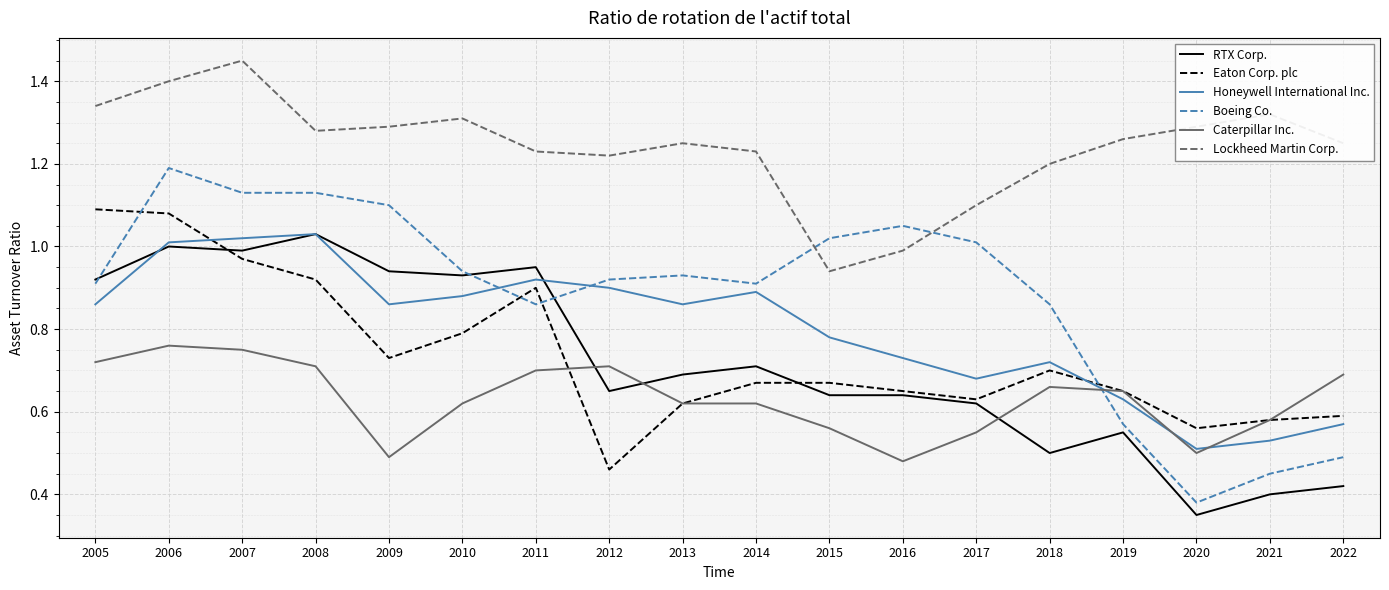

At 2005, list the series in order from smallest to largest.

Caterpillar Inc., Honeywell International Inc., Boeing Co., RTX Corp., Eaton Corp. plc, Lockheed Martin Corp.